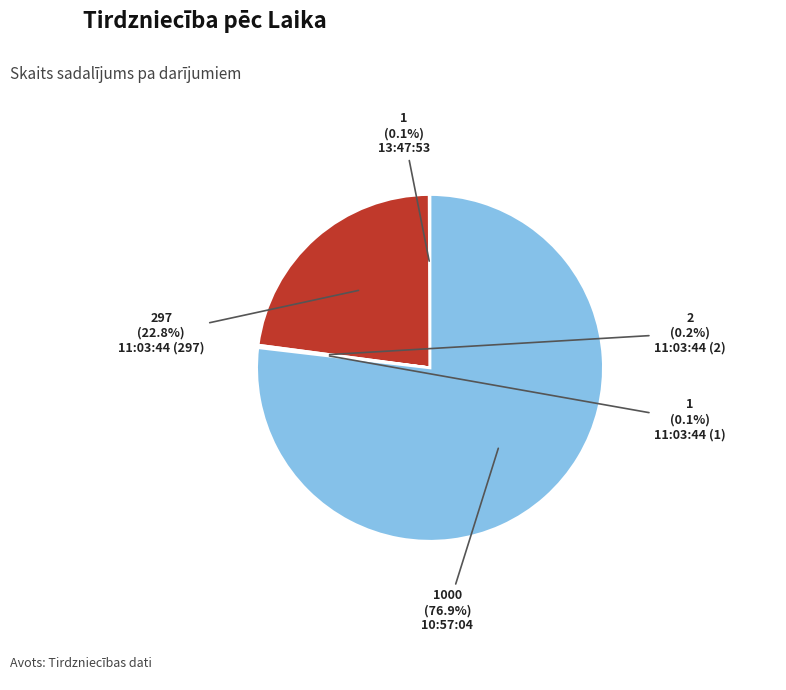

How much of the chart is everything except 11:03:44 (297)?

77.2%